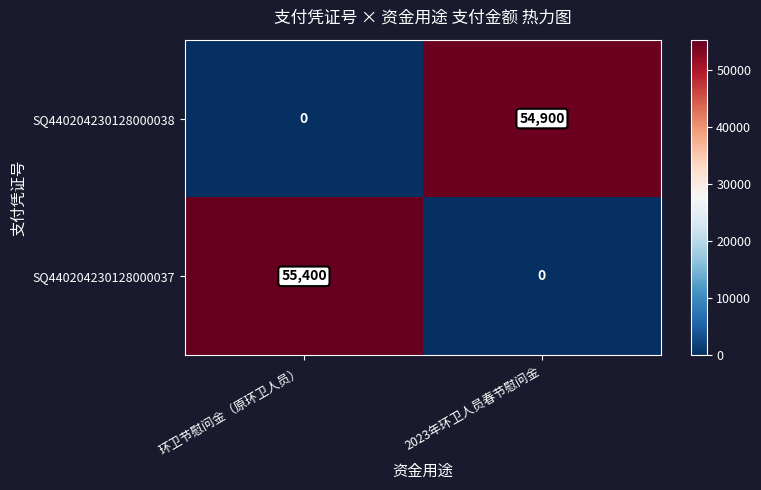

What is the sum of the SQ440204230128000037 values at 环卫节慰问金（原环卫人员） and 2023年环卫人员春节慰问金?

55400